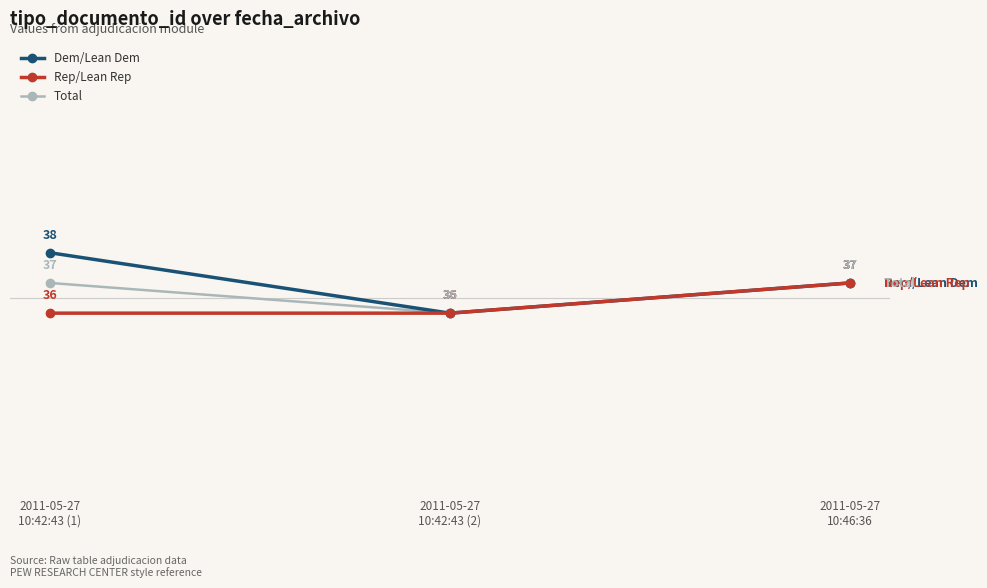

What position from the left is 2011-05-27
10:42:43 (1)?

1